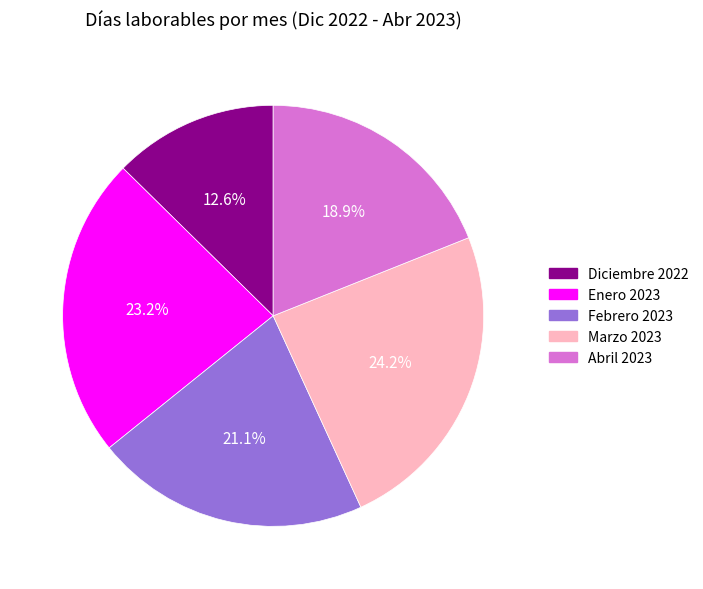

To the nearest percent, what is the difference between the Enero 2023 and Diciembre 2022 slice percentages?

11%